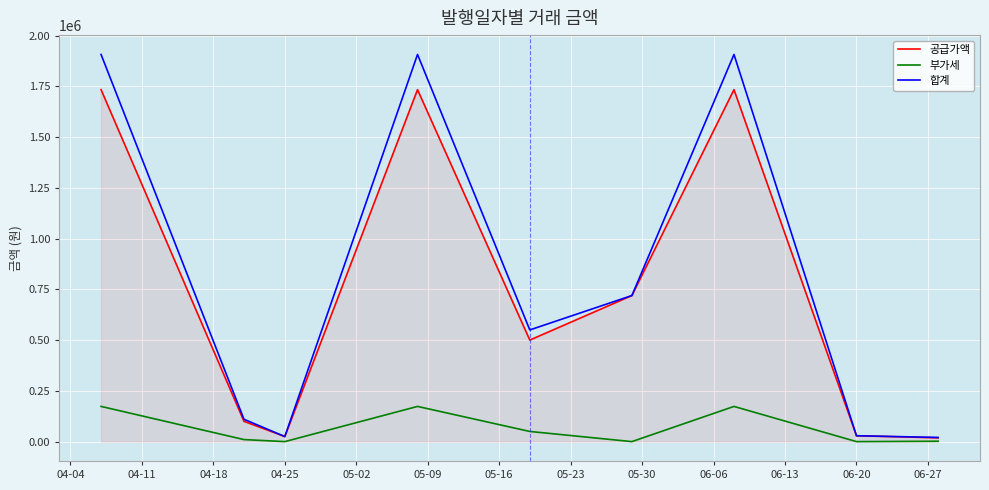

List the series in order of their peak value, highest first.

합계, 공급가액, 부가세